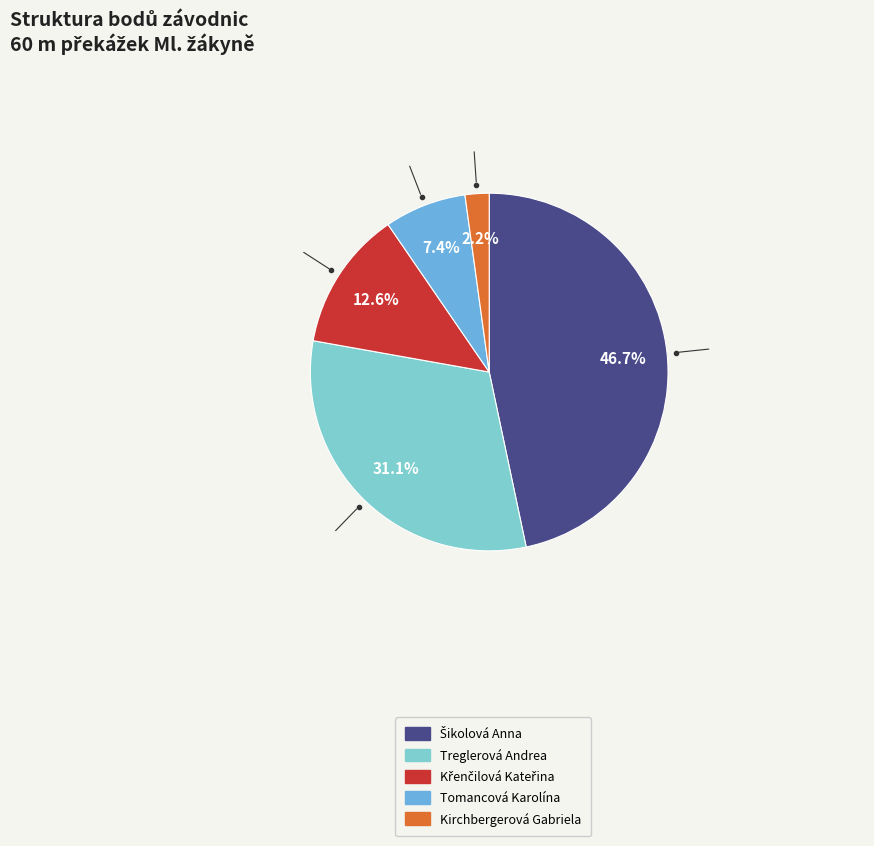

Is it true that Kirchbergerová Gabriela is 2% of the pie?

True